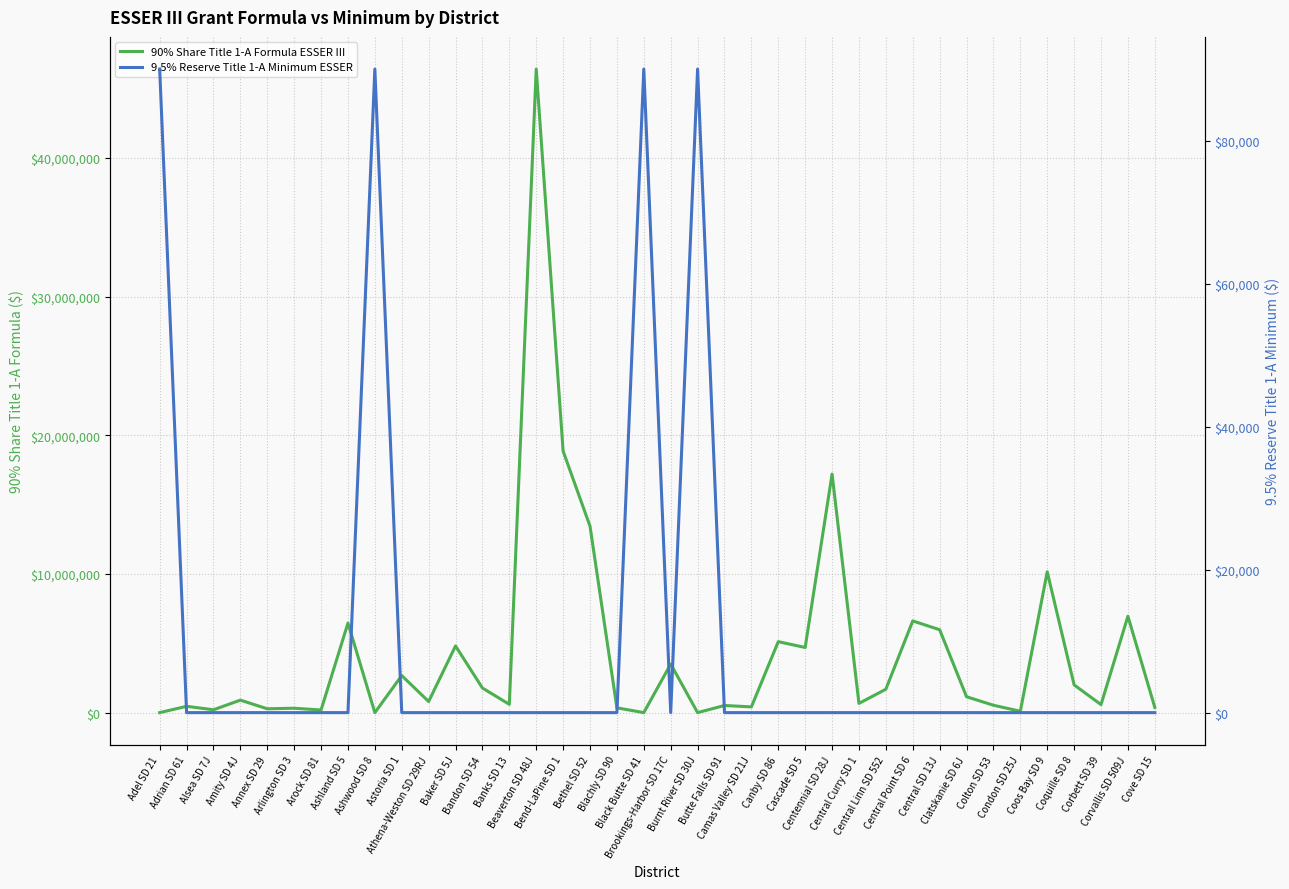

In 9.5% Reserve Title 1-A Minimum ESSER, how many points are lower than both neighbors (excluding endpoints)?

1